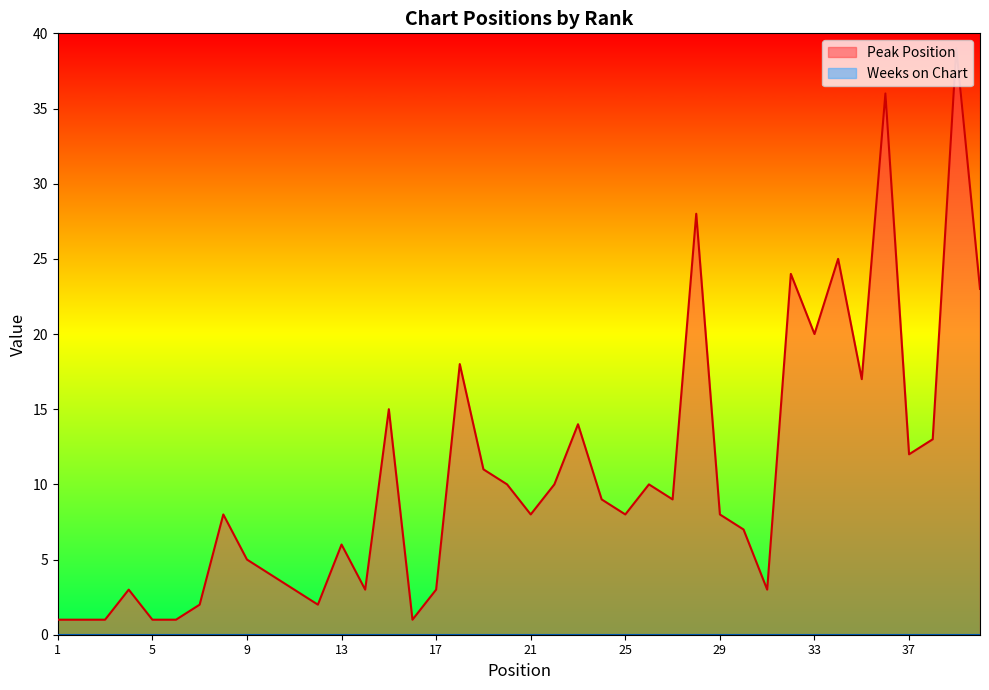

How many categories are shown in the chart?

40